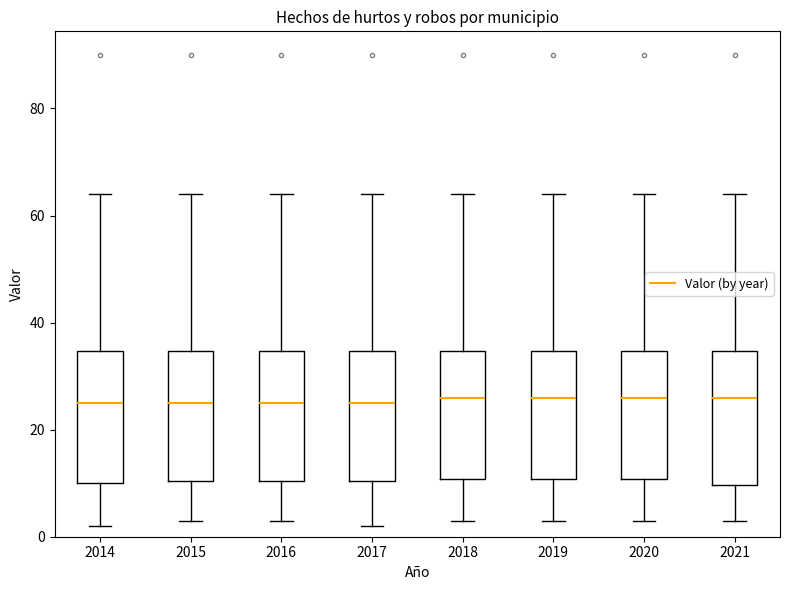

Reading left to right, read every box against the y-axis: the position of its median line, the range the box covers, and the ends of its whiskers. The values are not printed on the chart, so give them approximately, as read against the axis.

2014: median 26, box 10 to 34, whiskers 2 to 64
2015: median 26, box 10 to 34, whiskers 4 to 64
2016: median 26, box 10 to 34, whiskers 4 to 64
2017: median 26, box 10 to 34, whiskers 2 to 64
2018: median 26, box 10 to 34, whiskers 4 to 64
2019: median 26, box 10 to 34, whiskers 4 to 64
2020: median 26, box 10 to 34, whiskers 4 to 64
2021: median 26, box 10 to 34, whiskers 4 to 64